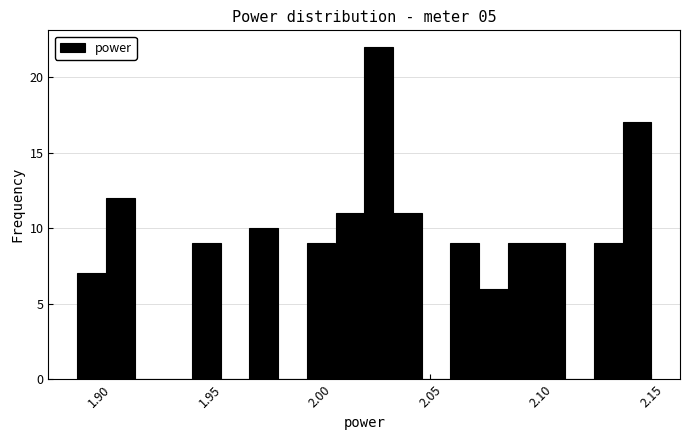

Read against the x-axis, roughly where is the centre of the tallest bar?

2.025